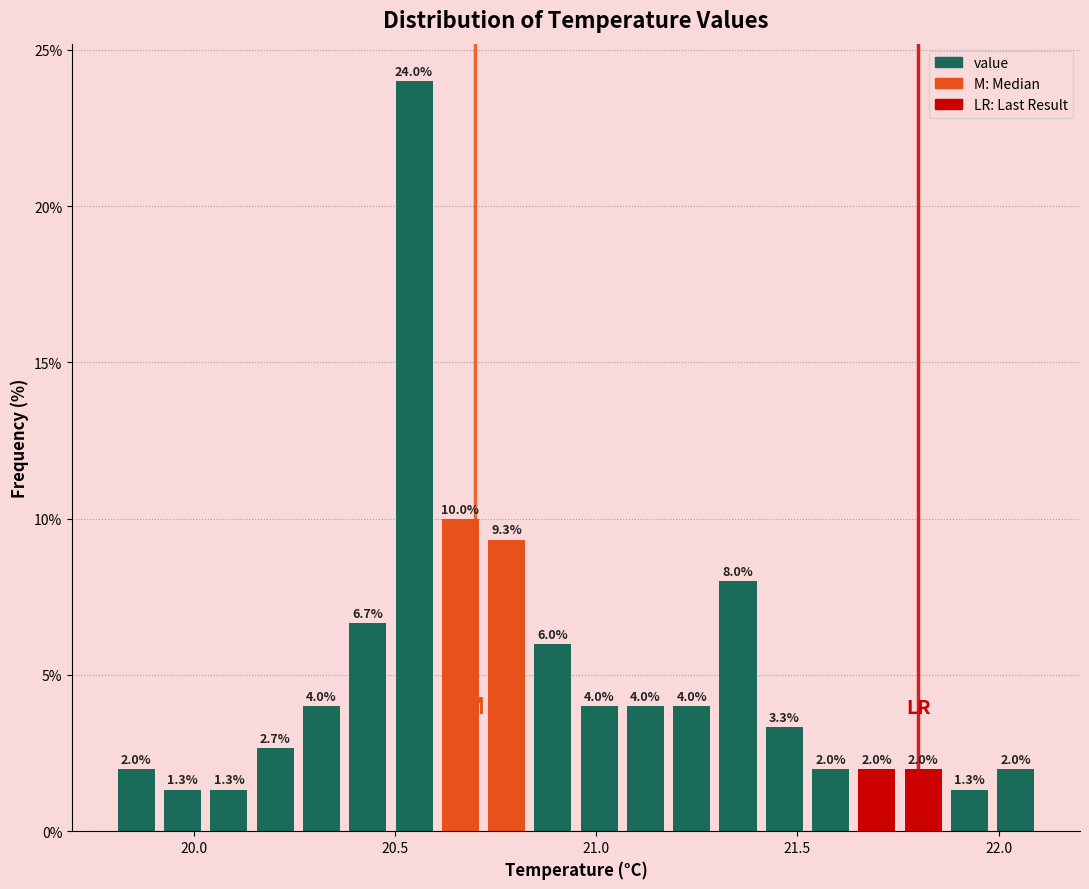

Read against the x-axis, roughly where is the centre of the tallest bar?

20.55